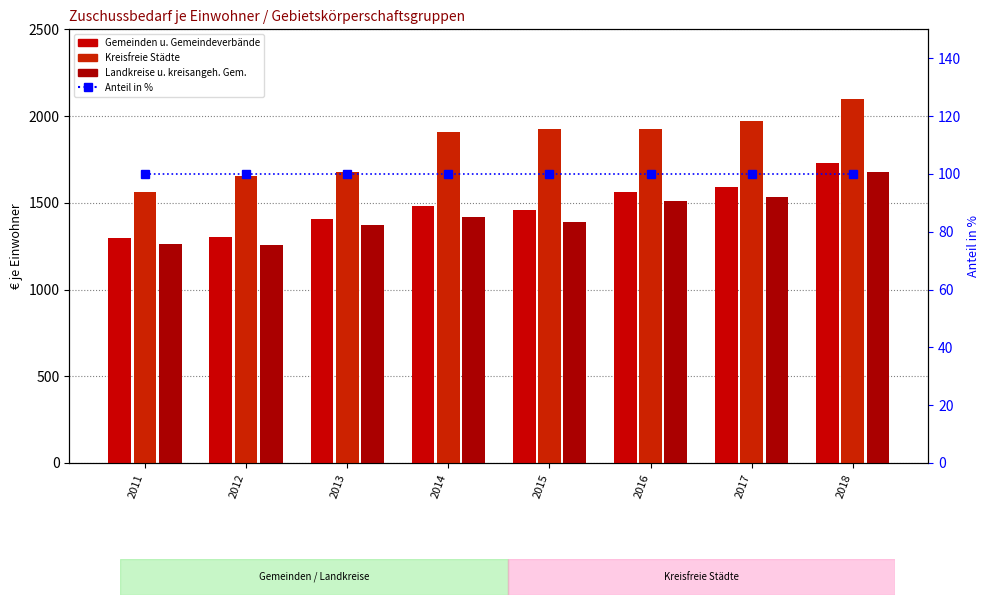

Where is Kreisfreie Städte nearest to the value 1830?

2014